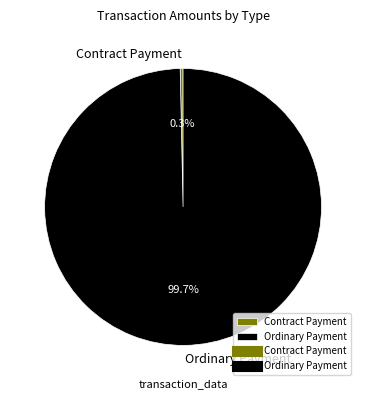

To the nearest percent, what is the difference between the largest and smallest slice percentages?

100%